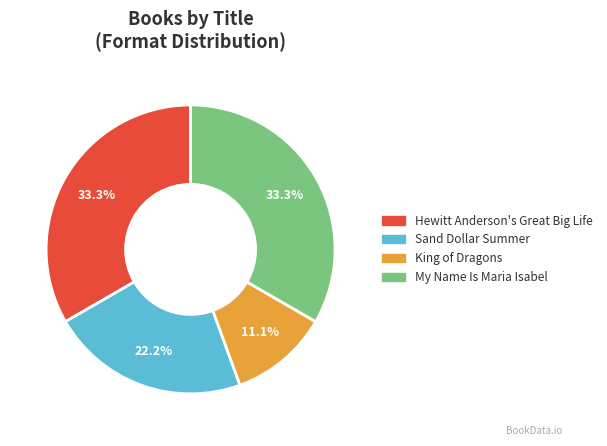

What percentage is NOT represented by My Name Is Maria Isabel?

66.7%